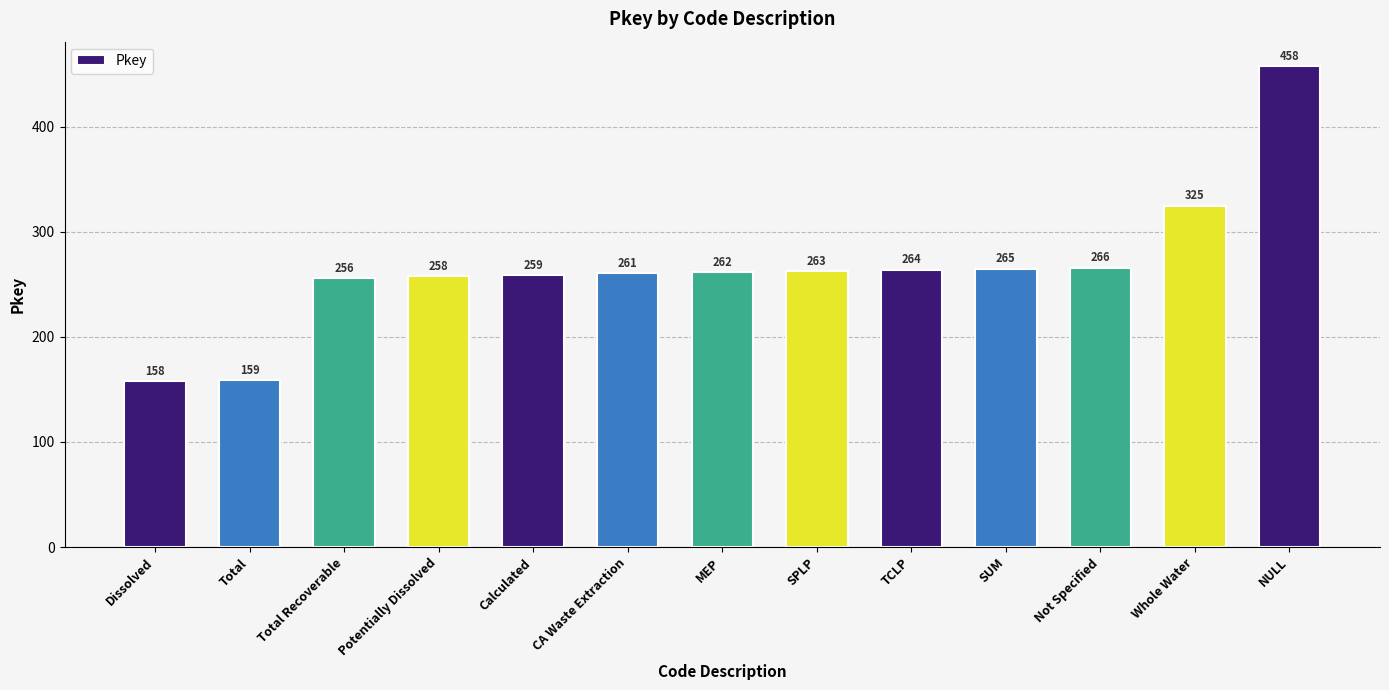

What is the label of the 10th bar from the left?

SUM